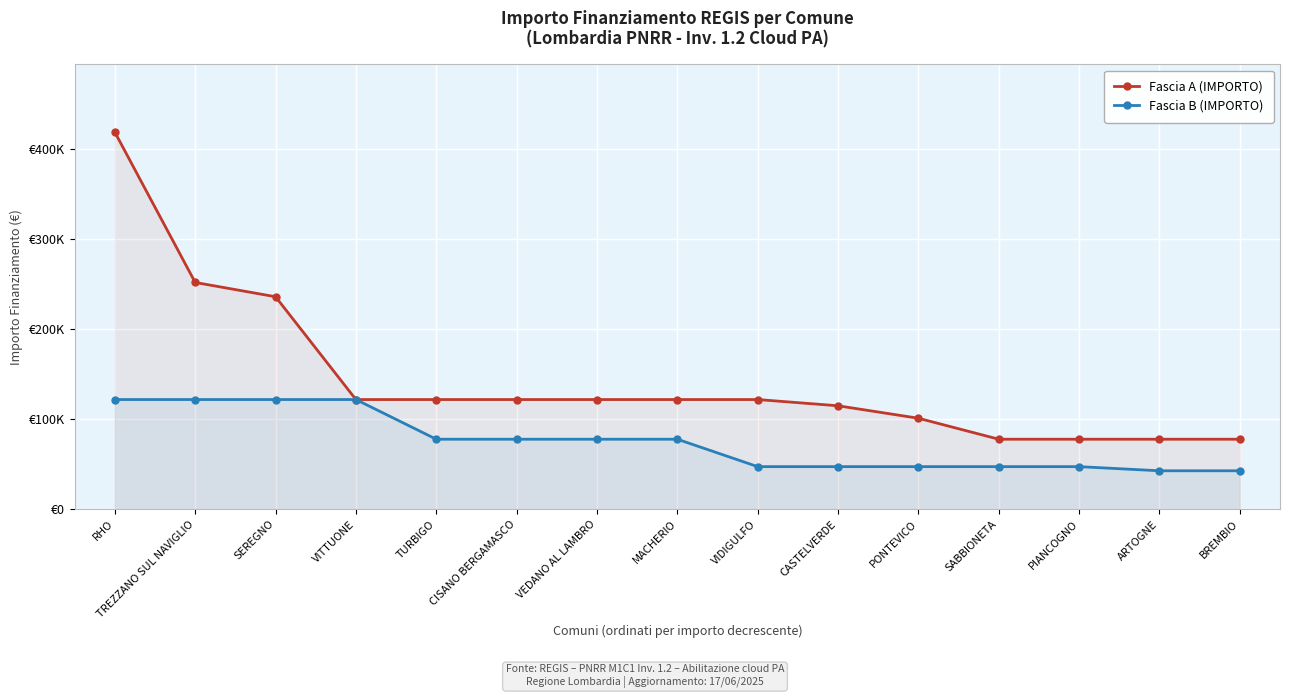

At which label does Fascia B (IMPORTO) reach its peak?

RHO